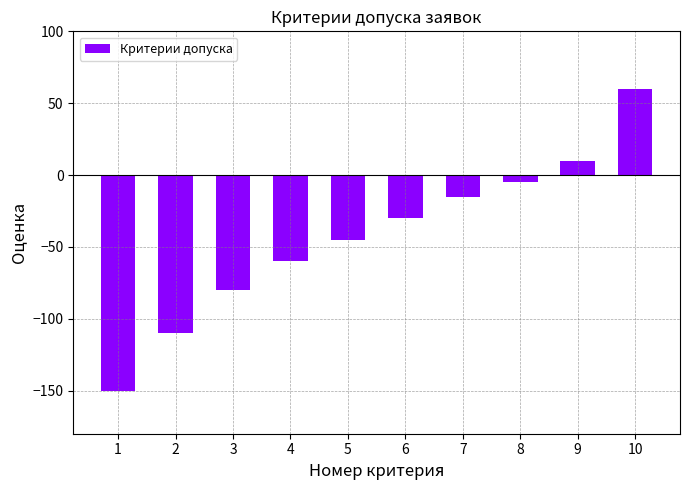

List the labels in order of value, smallest first.

1, 2, 3, 4, 5, 6, 7, 8, 9, 10